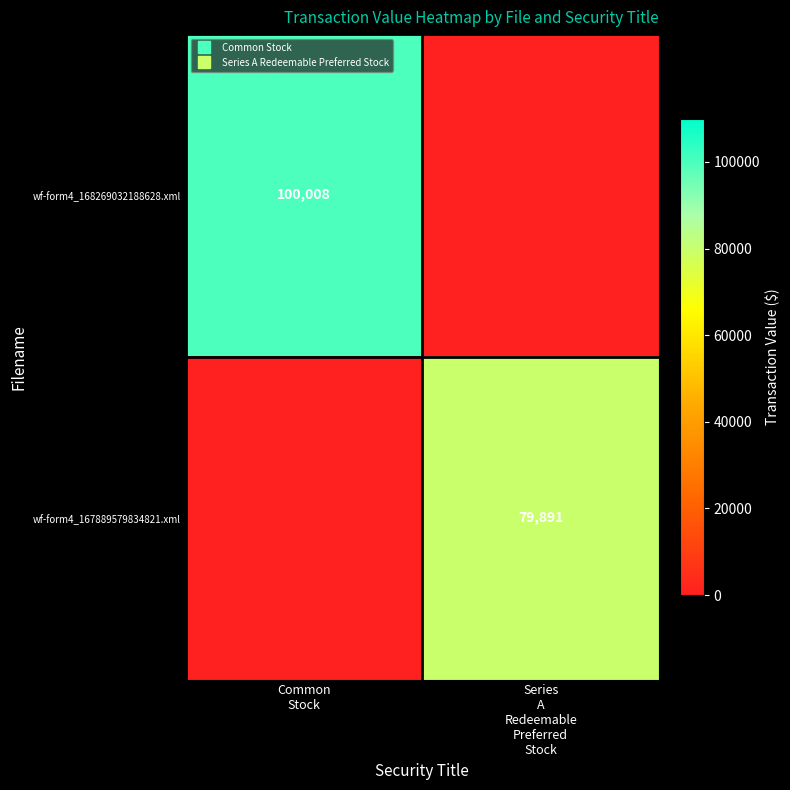

What is the difference between the wf-form4_168269032188628.xml values at Series A Redeemable Preferred Stock and Common Stock?

100008